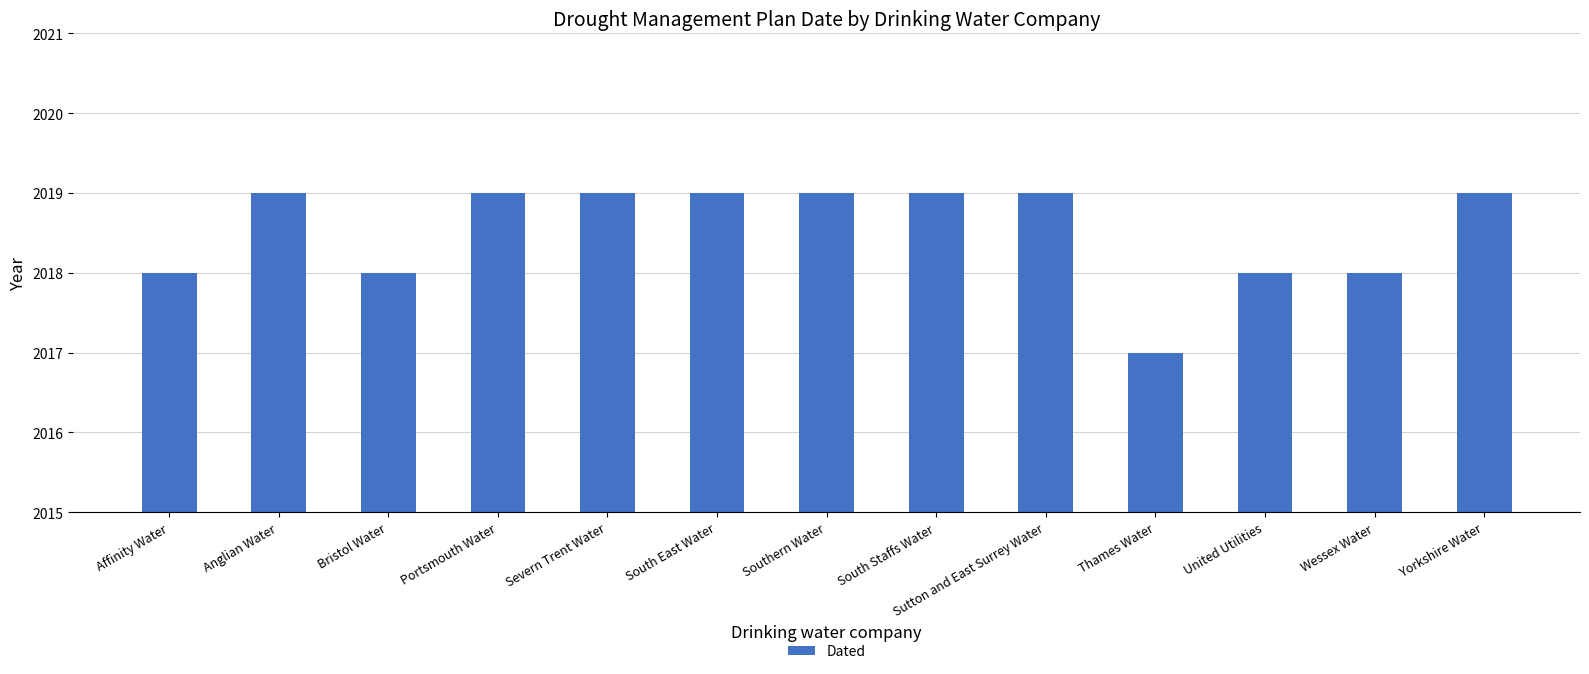

What is the maximum value shown in the chart?

2019